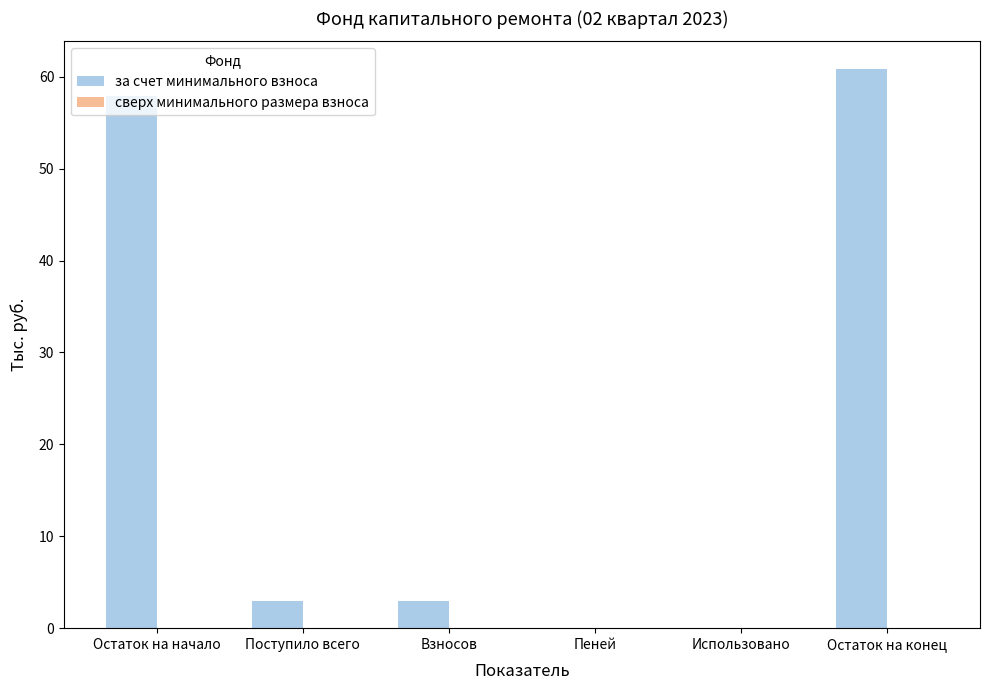

What is the sum of all values?

124.6